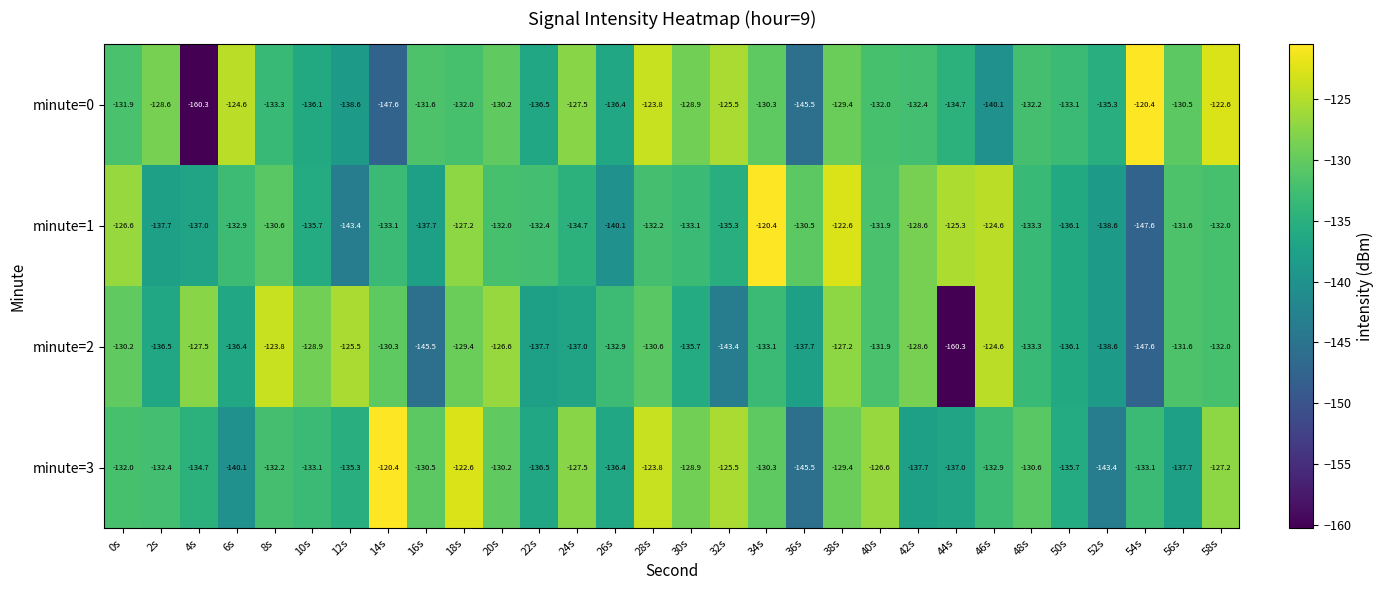

At which category is the sum across all series the highest?

38s